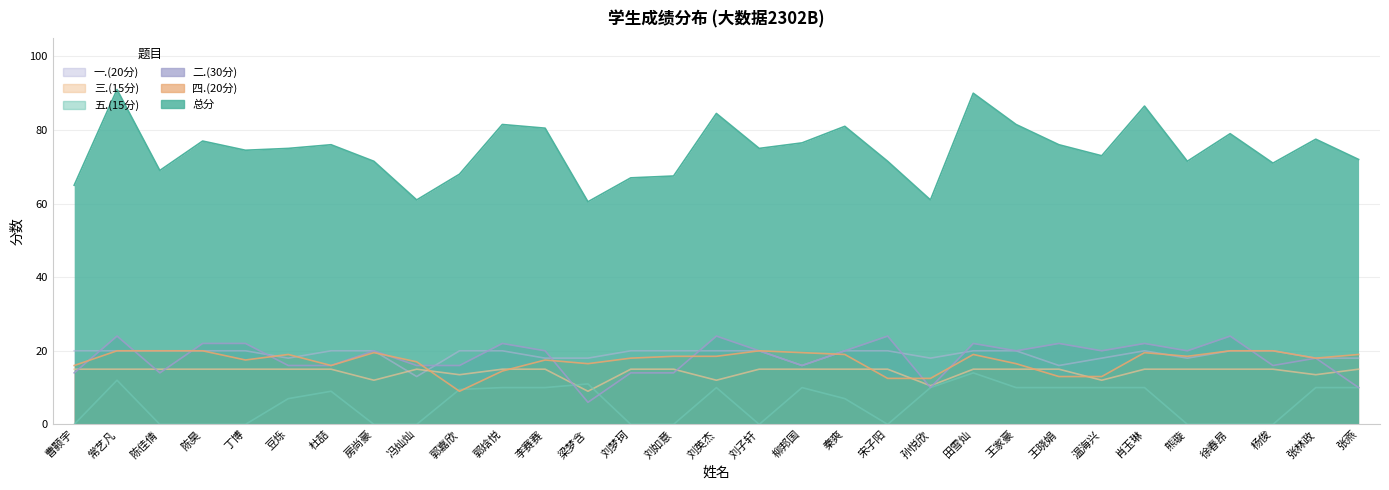

List the labels in order of 五.(15分) value, smallest first.

曹颢宇, 陈佳倩, 陈昊, 丁博, 房尚豪, 冯灿灿, 刘梦珂, 刘如意, 刘子轩, 宋子阳, 熊璇, 徐春昂, 杨俊, 豆烁, 秦爽, 杜喆, 郭嘉欣, 郭焓悦, 李赛赛, 刘英杰, 柳邦国, 孙悦欣, 王家豪, 王晓娟, 温海兴, 肖玉琳, 张林政, 张燕, 梁梦含, 常艺凡, 田雪灿